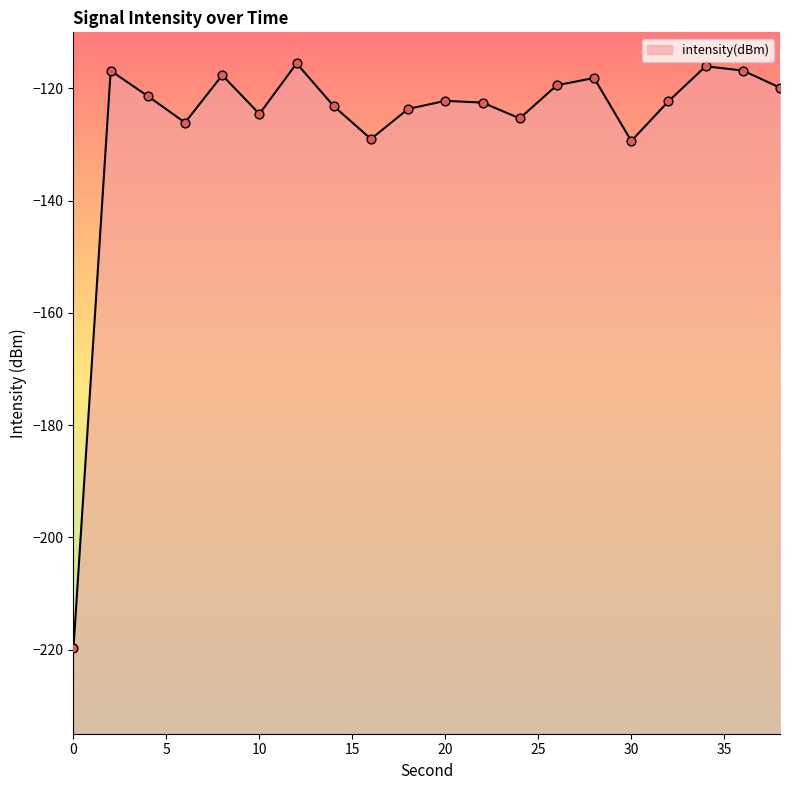

What is the change in value from 10 to 18?

+0.9